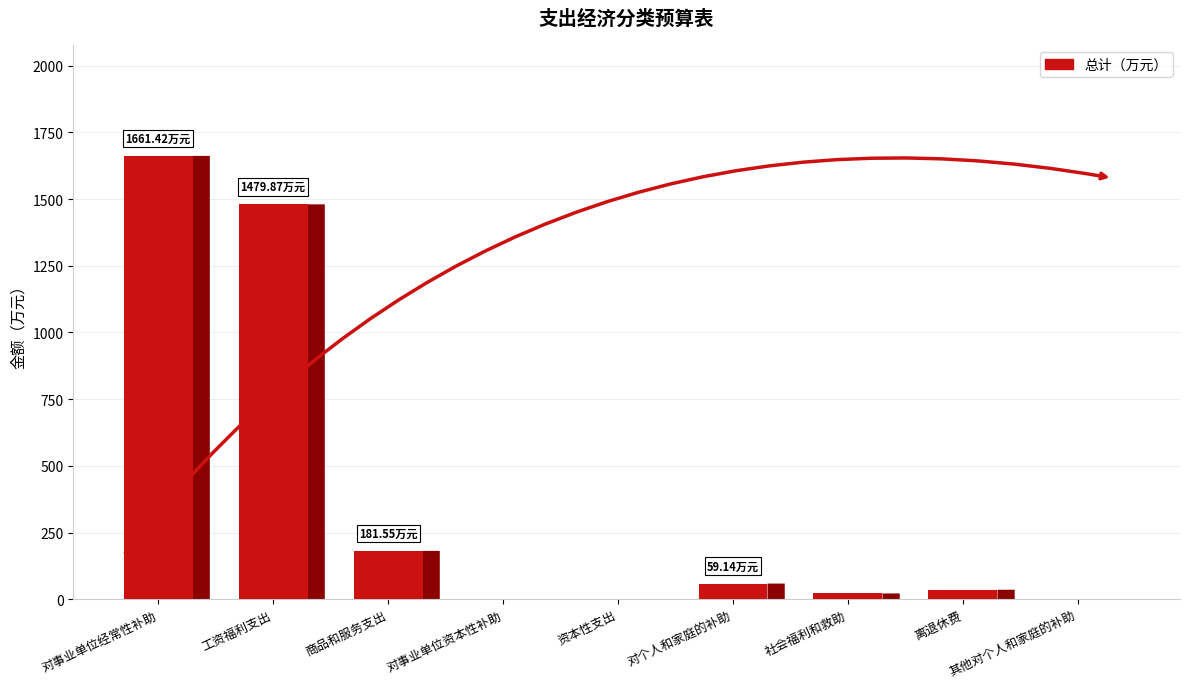

Which label corresponds to the largest value in the chart?

对事业单位经常性补助